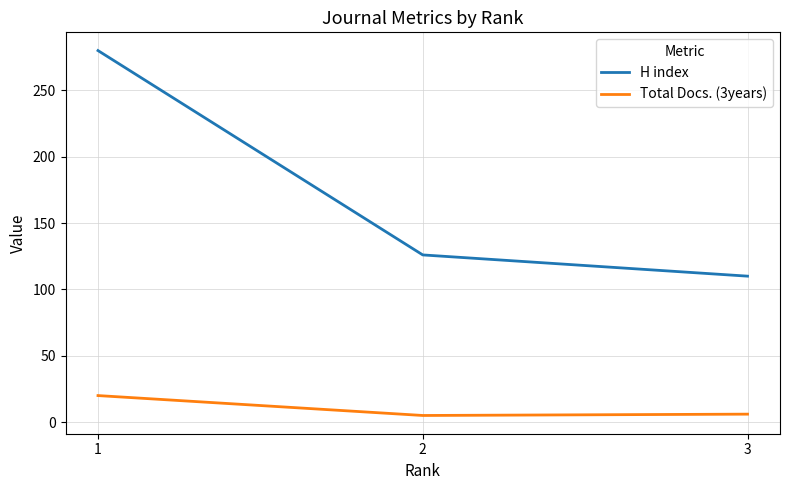

Which series has the largest total across all categories?

H index